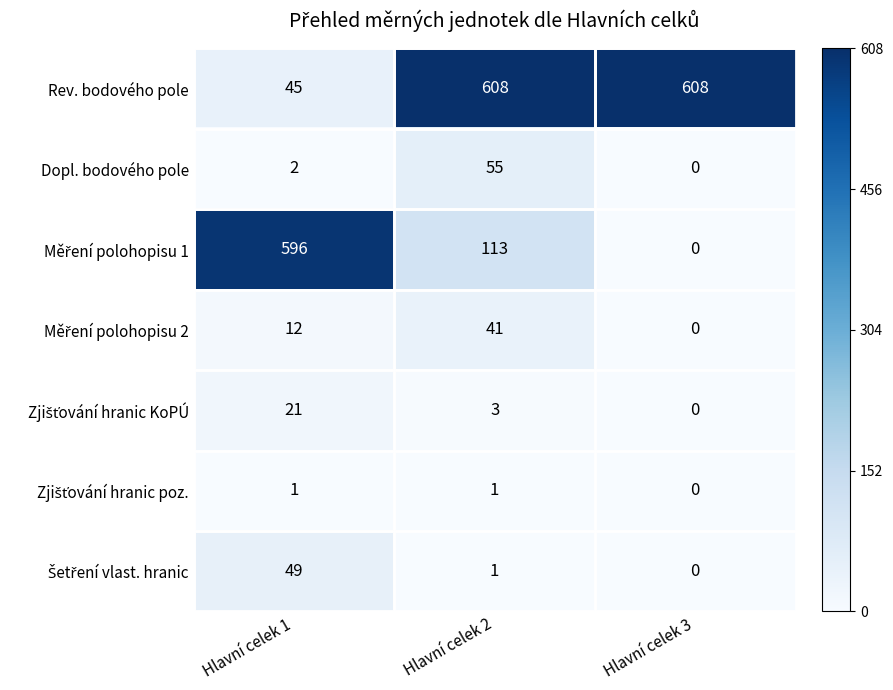

What is the approximate value of Dopl. bodového pole at Hlavní celek 2, to the nearest 5?

55